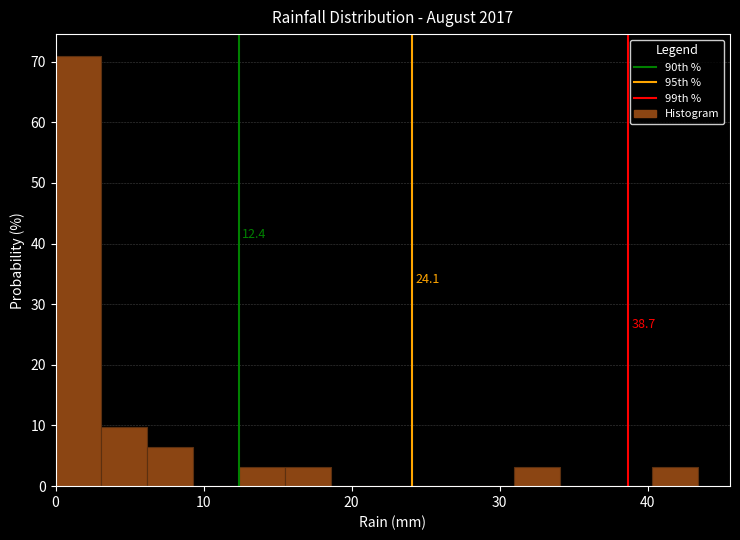

Around what value on the x-axis is the tallest bar? Give the approximate position of its centre, as read against the axis.

2